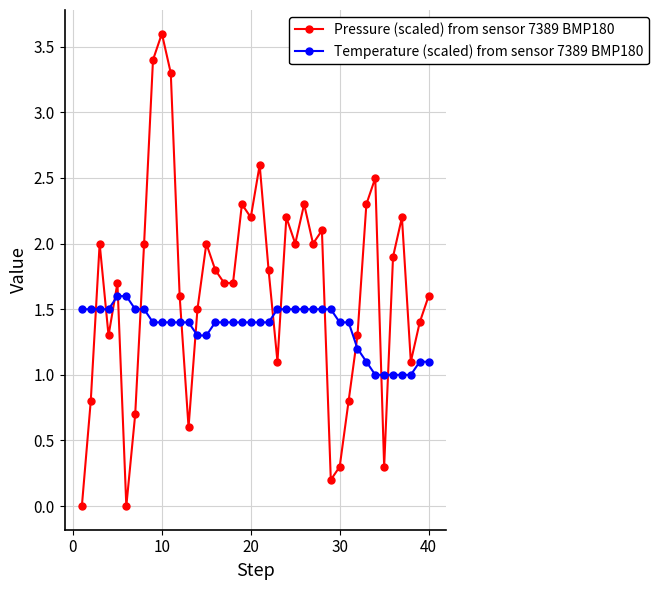

How many data points does each series have?

40